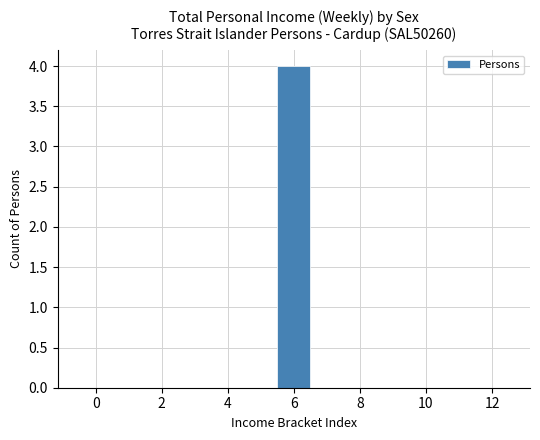

Which range on the x-axis has the tallest bar?

5.5 to 6.5